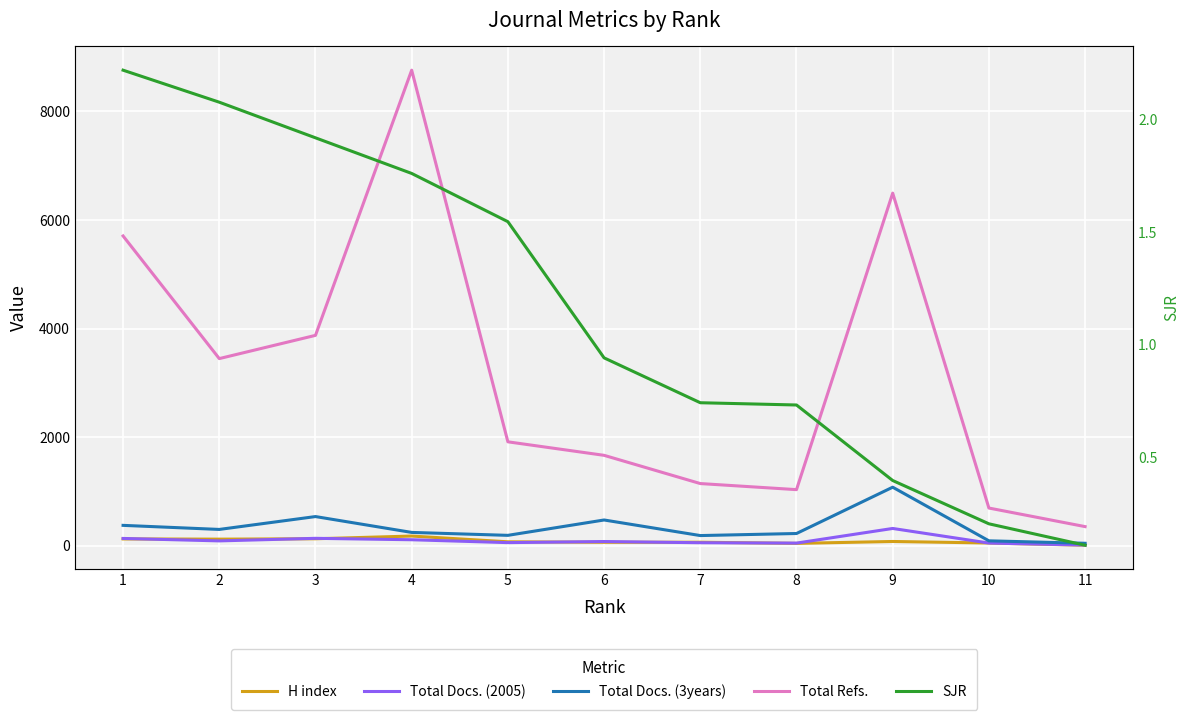

At which category does the chart reach its peak across all series?

4